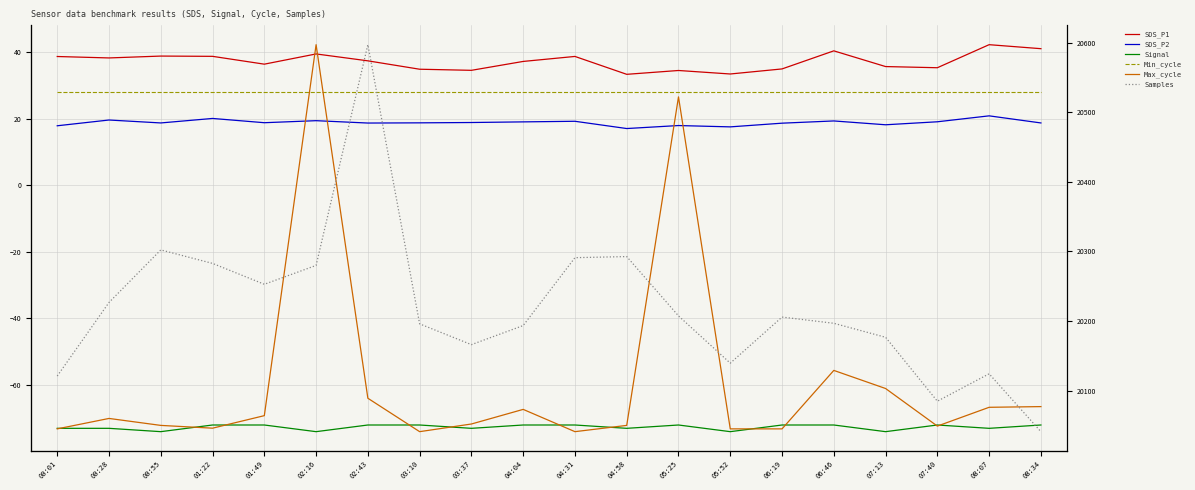

Reading left to right, what are all the values shown in this chart?

SDS_P1: 38.6	38.2	38.8	38.7	36.4	39.4	37.4	34.8	34.5	37.2	38.7	33.3	34.5	33.4	34.9	40.4	35.6	35.3	42.2	41.0
SDS_P2: 17.9	19.6	18.7	20.1	18.8	19.4	18.7	18.7	18.8	19.0	19.2	17.0	17.9	17.5	18.6	19.3	18.1	19.1	20.8	18.7
Signal: -73.0	-73.0	-74.0	-72.0	-72.0	-74.0	-72.0	-72.0	-73.0	-72.0	-72.0	-73.0	-72.0	-74.0	-72.0	-72.0	-74.0	-72.0	-73.0	-72.0
Min_cycle: 28.0	28.0	28.0	28.0	28.0	28.0	28.0	28.0	28.0	28.0	28.0	28.0	28.0	28.0	28.0	28.0	28.0	28.0	28.0	28.0
Max_cycle: 20045.0	20060.0	20050.0	20046.0	20064.0	20597.0	20089.0	20041.0	20052.0	20073.0	20041.0	20050.0	20522.0	20045.0	20045.0	20129.0	20103.0	20049.0	20076.0	20077.0
Samples: 4999182.0	5000863.0	5002063.0	5001755.0	5001278.0	5001709.0	5006752.0	5000374.0	4999899.0	5000335.0	5001886.0	5001911.0	5000556.0	4999476.0	5000529.0	5000387.0	5000067.0	4998607.0	4999233.0	4997911.0